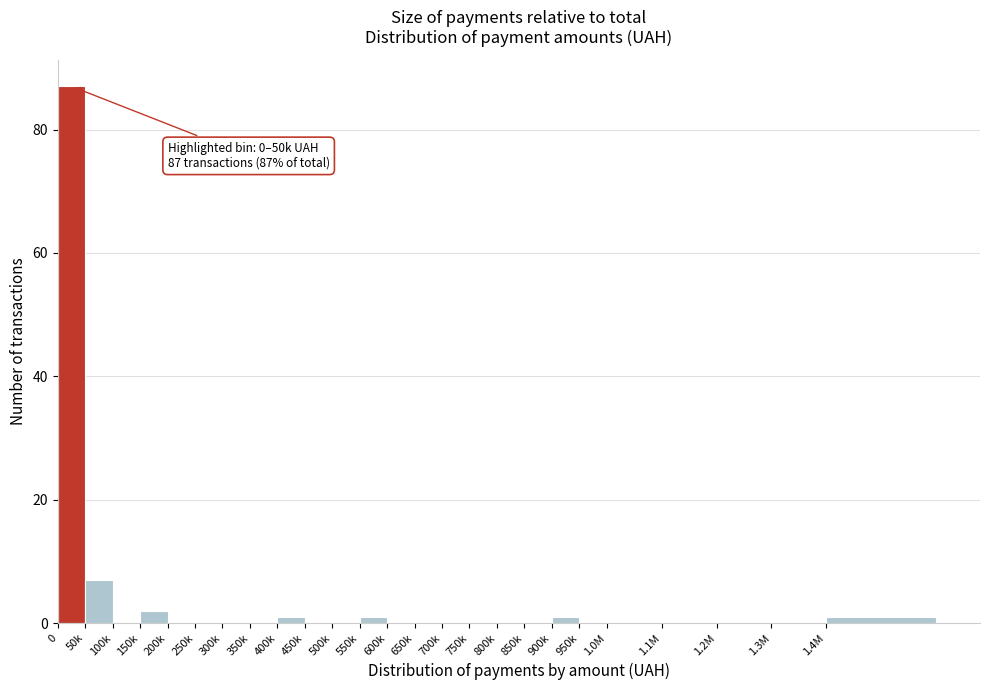

Reading left to right, extract all data points from this chart.

0=87	50k=7	100k=0	150k=2	200k=0	250k=0	300k=0	350k=0	400k=1	450k=0	500k=0	550k=1	600k=0	650k=0	700k=0	750k=0	800k=0	850k=0	900k=1	950k=0	1.0M=0	1.1M=0	1.2M=0	1.3M=0	1.4M=1